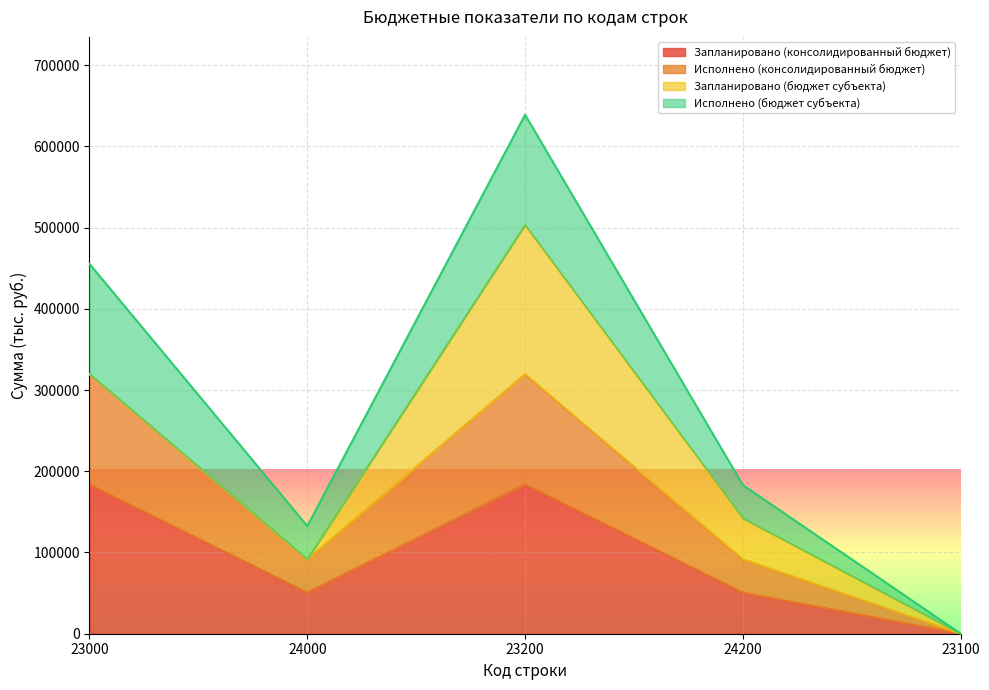

True or false: Запланировано (консолидированный бюджет) has more than 1 points higher than both neighbors.

False